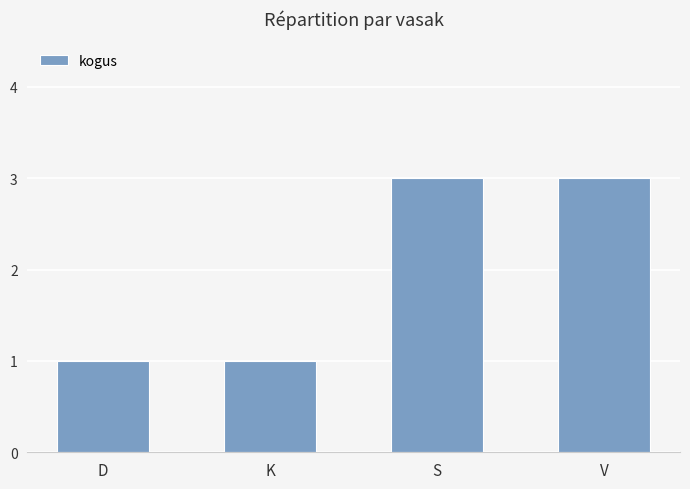

Reading left to right, what are all the values shown in this chart?

1	1	3	3